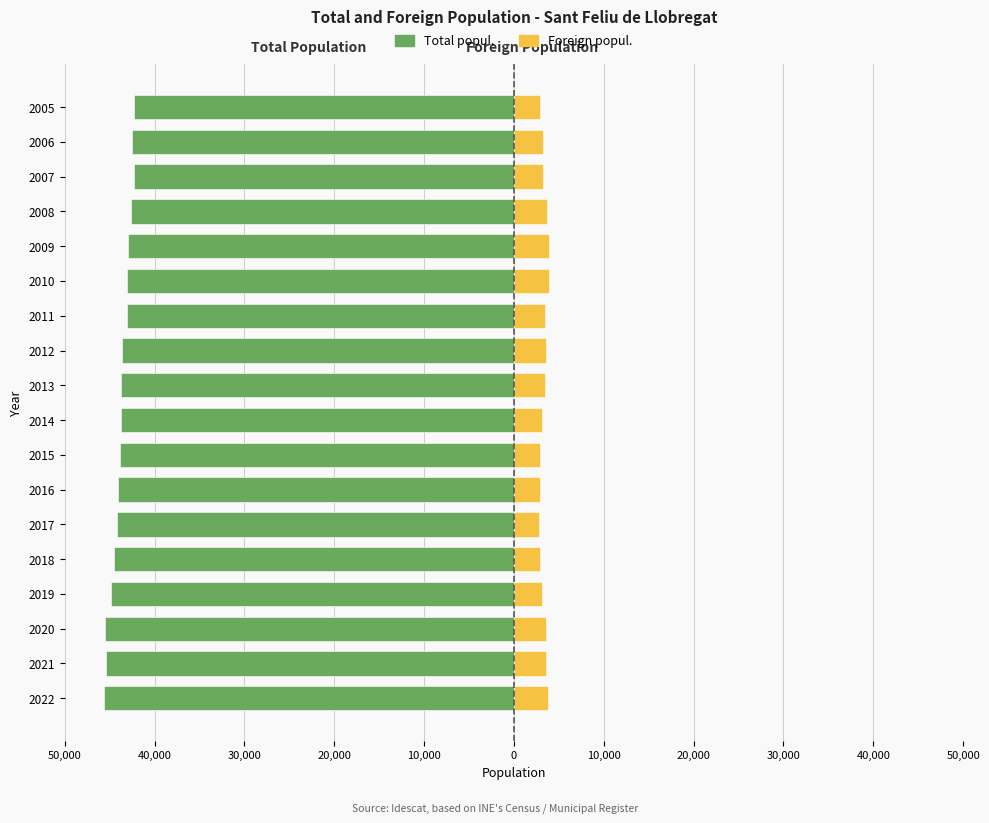

What is the difference between the maximum and minimum values in the Foreign popul. series?

1214